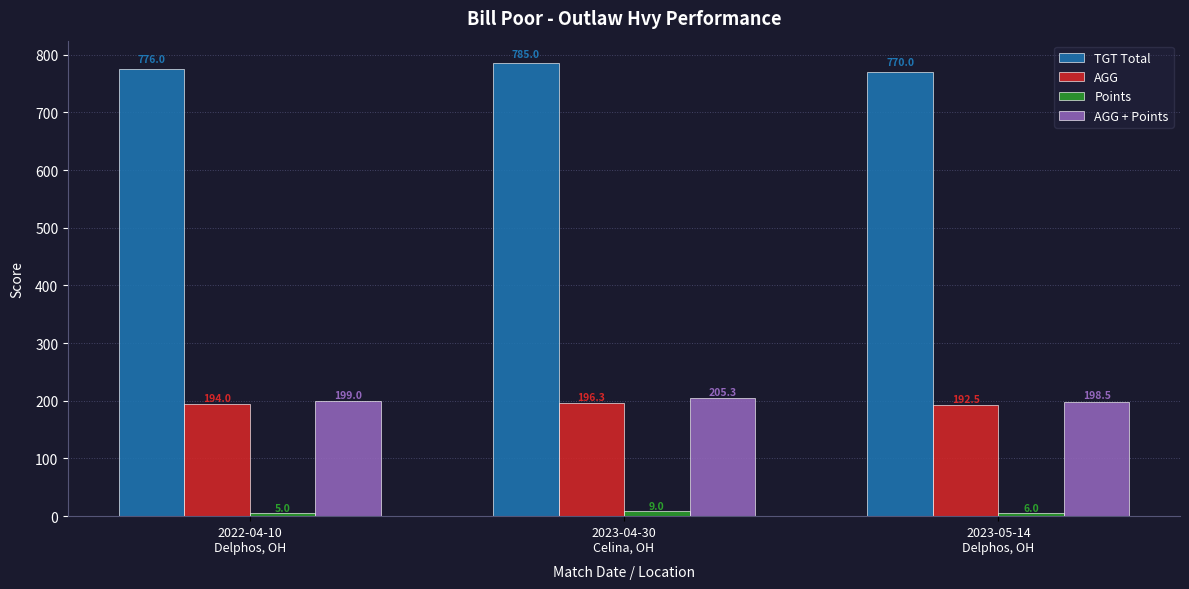

Rank the series at 2022-04-10
Delphos, OH from lowest to highest value.

Points, AGG, AGG + Points, TGT Total